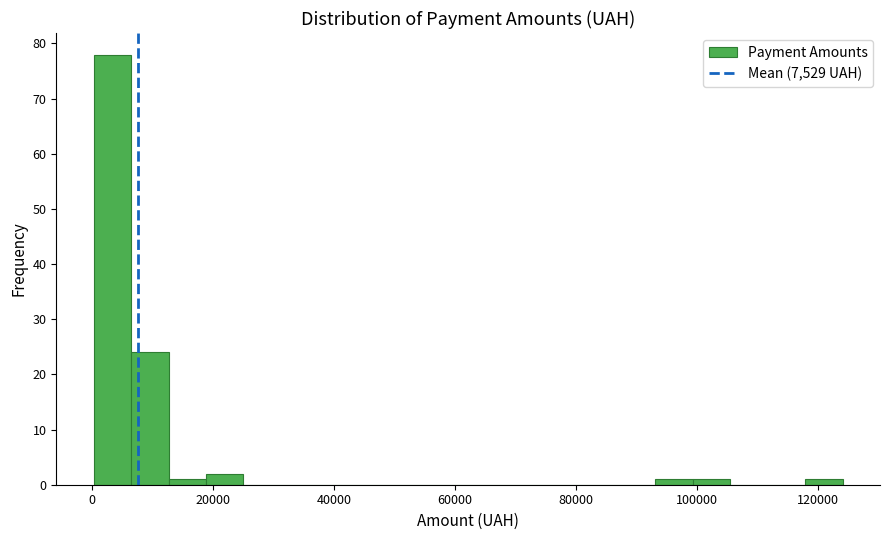

Around what value on the x-axis is the tallest bar? Give the approximate position of its centre, as read against the axis.

4000